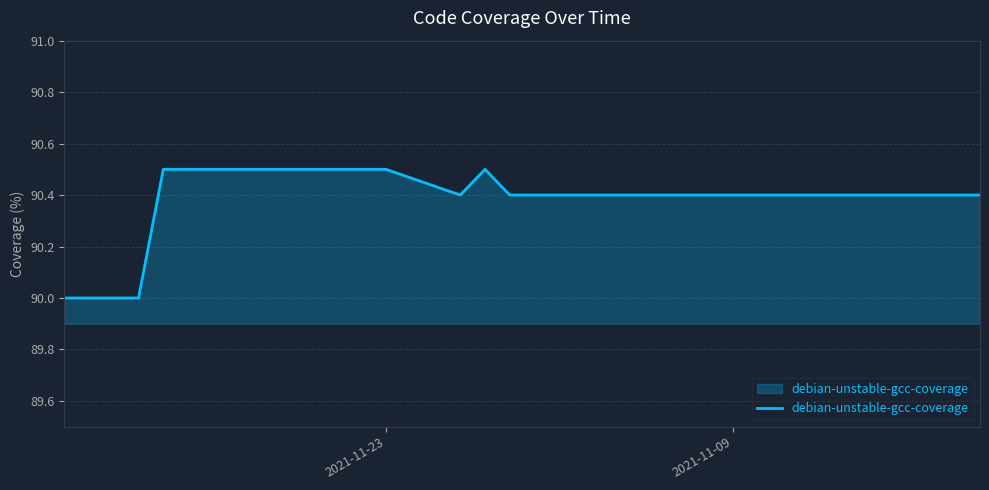

What is the label of the 16th point from the right?

2021-11-23